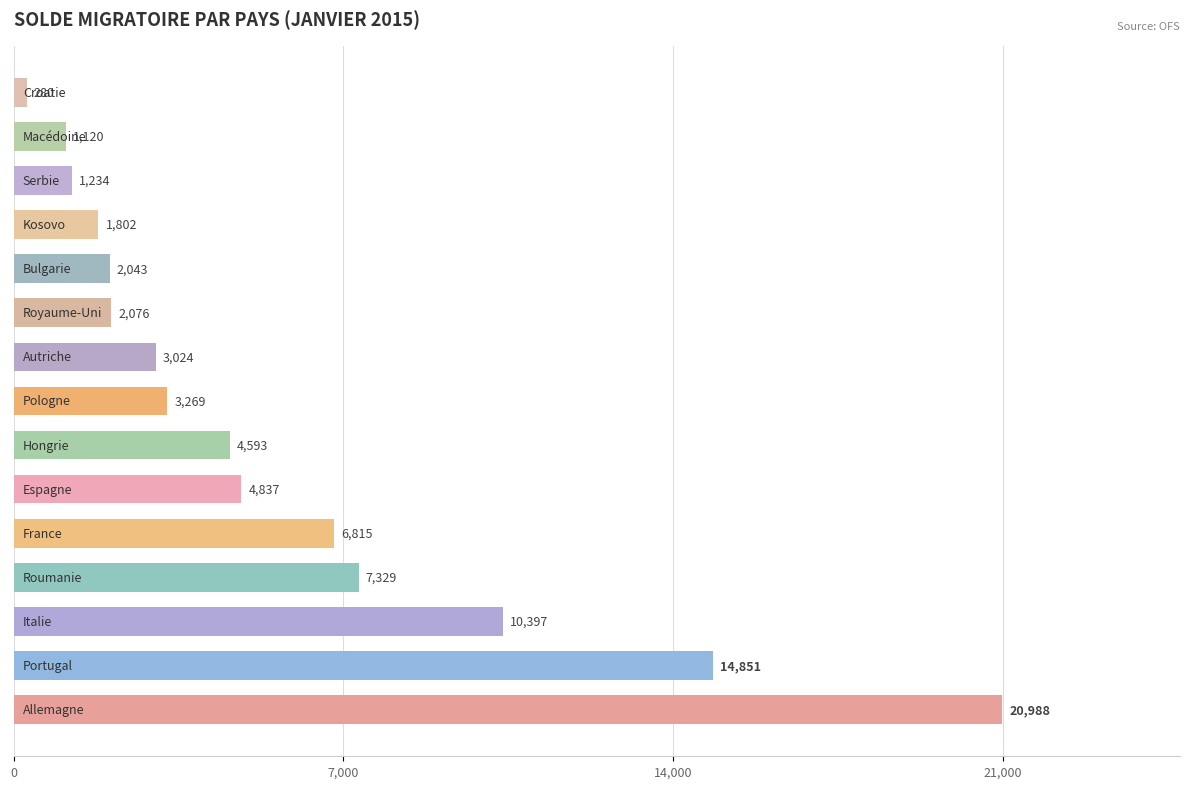

What is the sum of all values?

84658